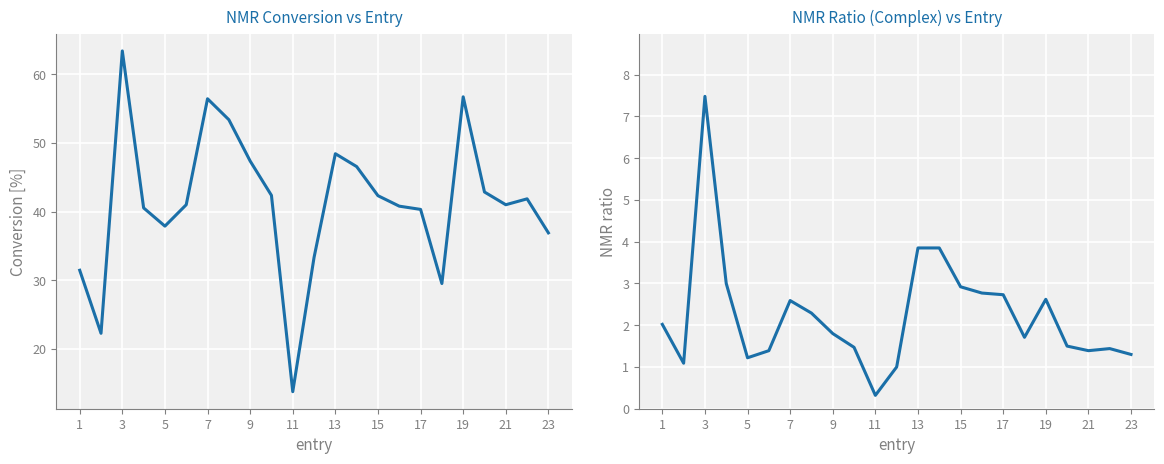

Is it true that NMR ratio (complex) equals 1.2 at 17?

False